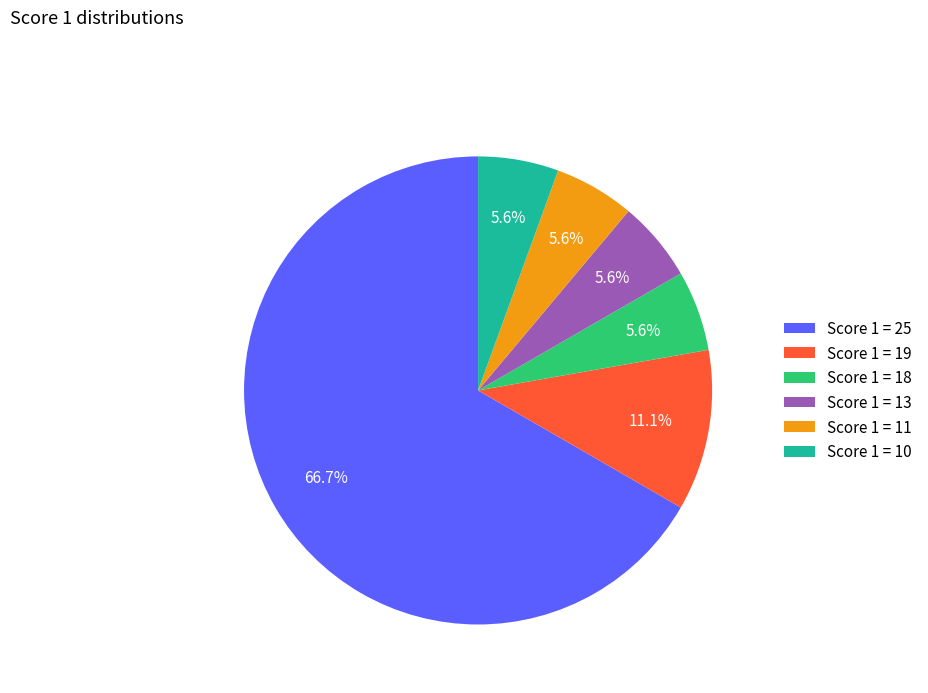

True or false: Score 1 = 10 accounts for 1% of the total.

False